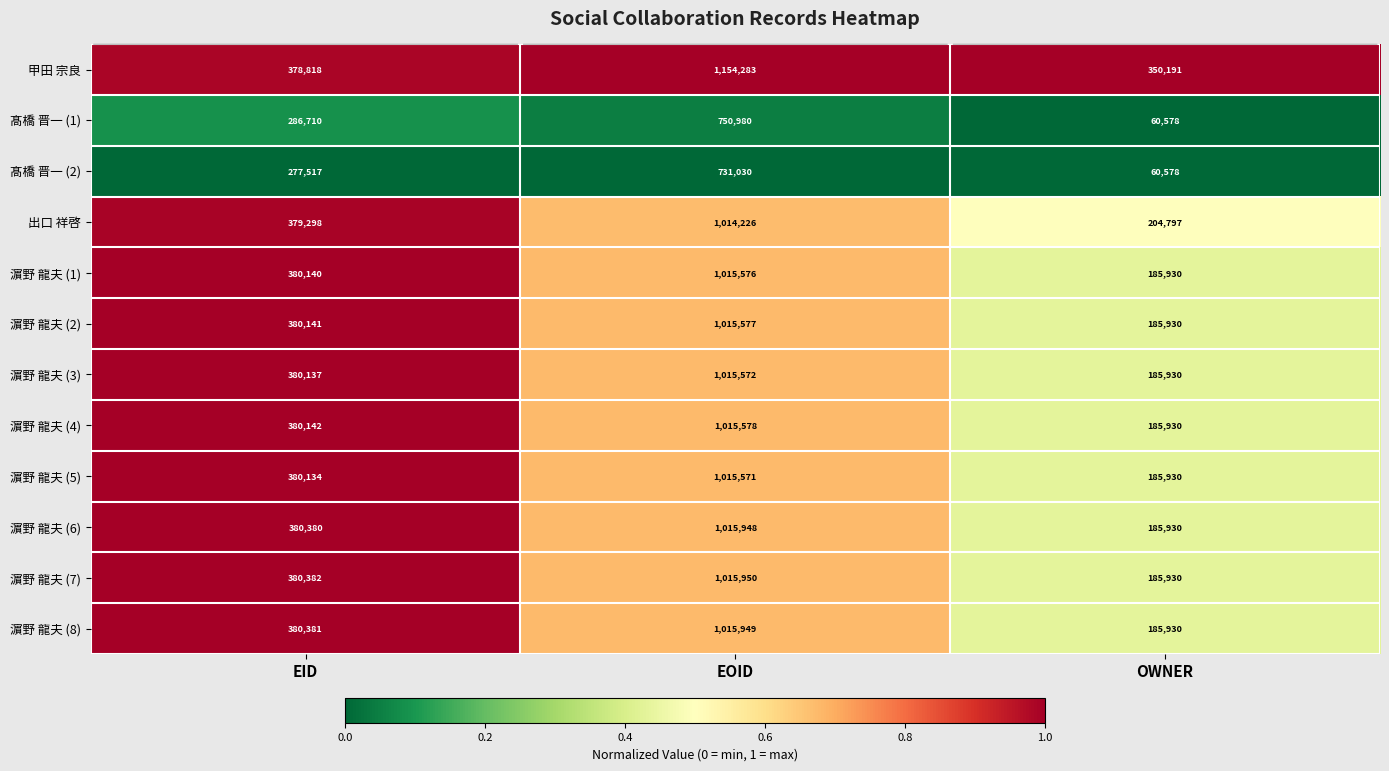

Which category has the lowest value across all series?

OWNER